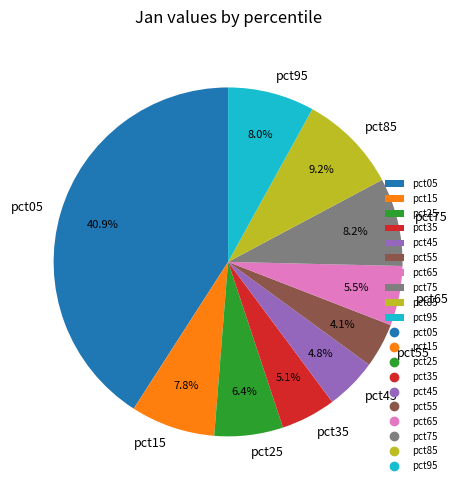

Is the sum of pct05 and pct65 greater than half?

No